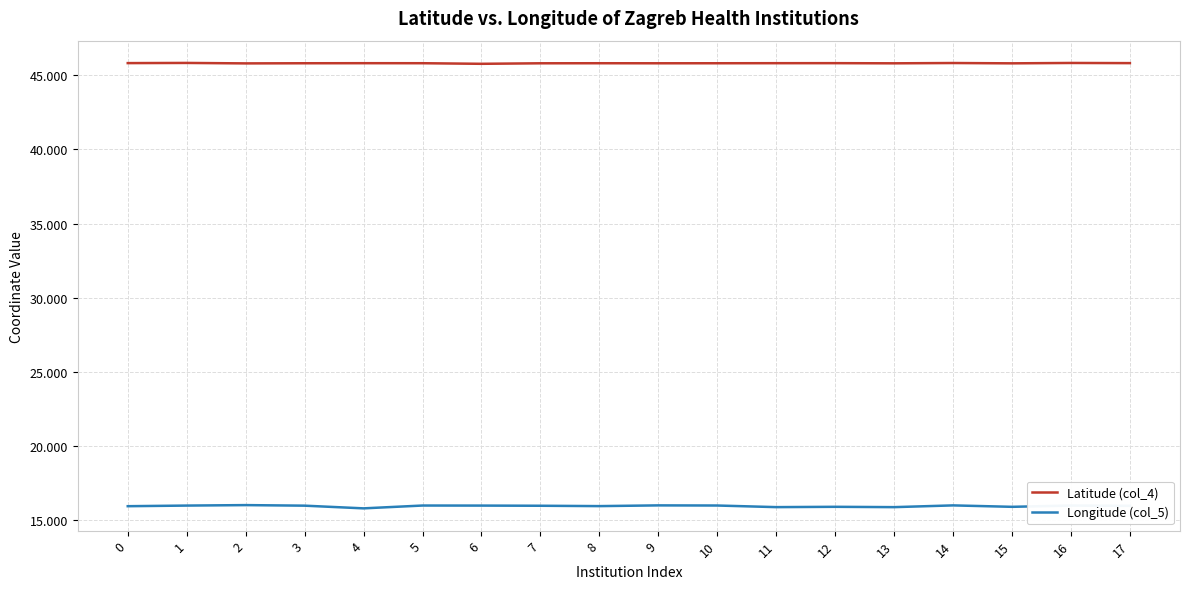

The Latitude (col_4) series shows 45.8 at 15. True or false?

True